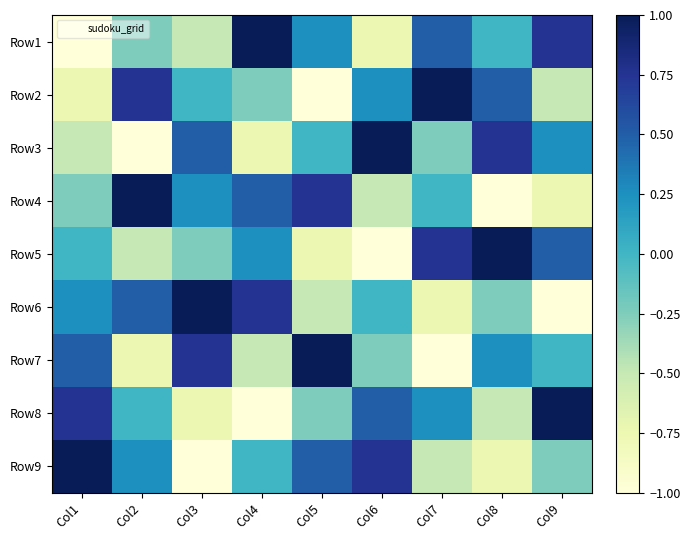

At which category does the chart reach its minimum across all series?

Col1